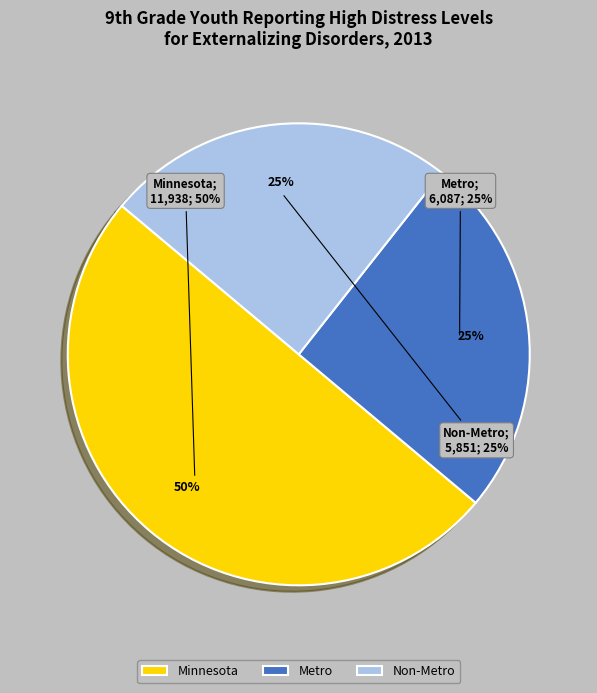

What percentage is the Minnesota slice, to the nearest percent?

50%